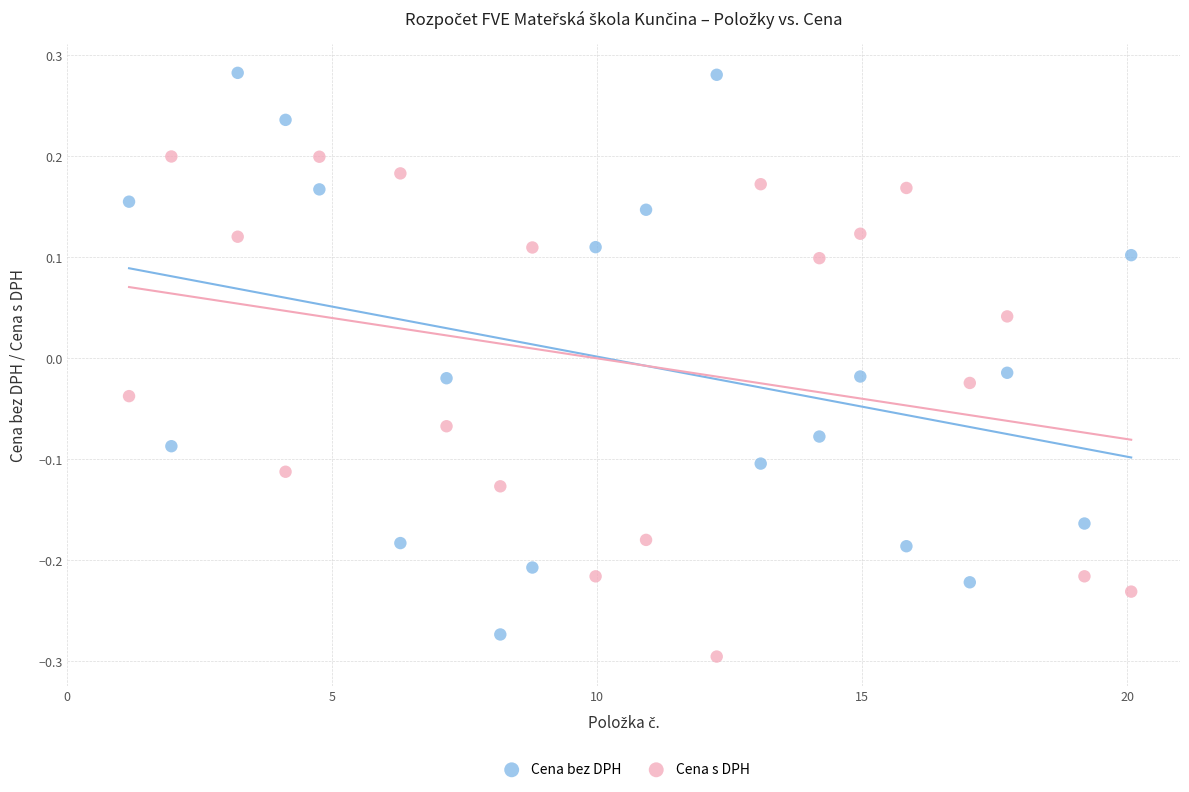

What are all the series names shown in the legend?

Cena bez DPH, Cena s DPH